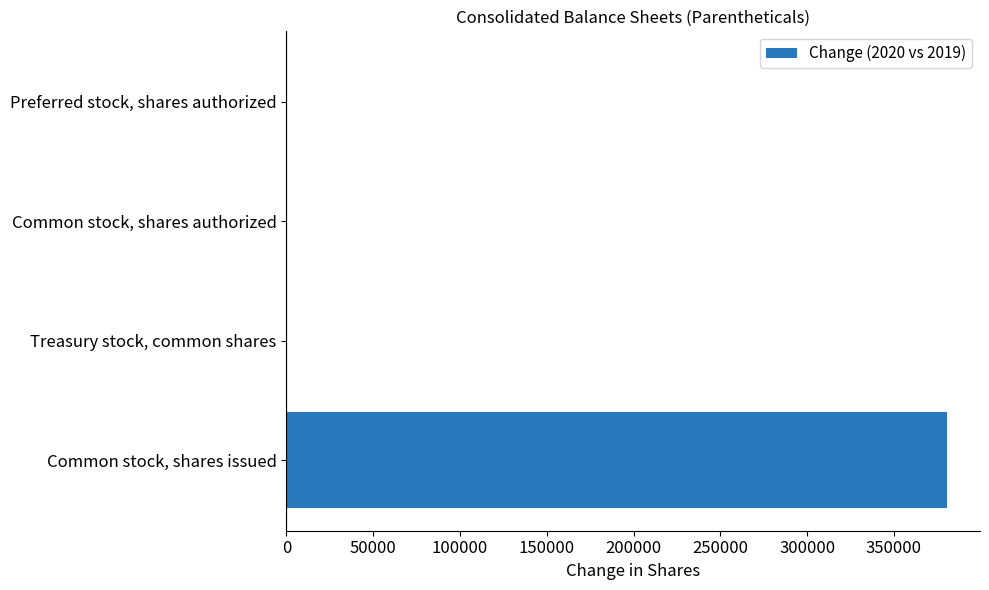

What is the change in value from Common stock, shares issued to Preferred stock, shares authorized?

-380568